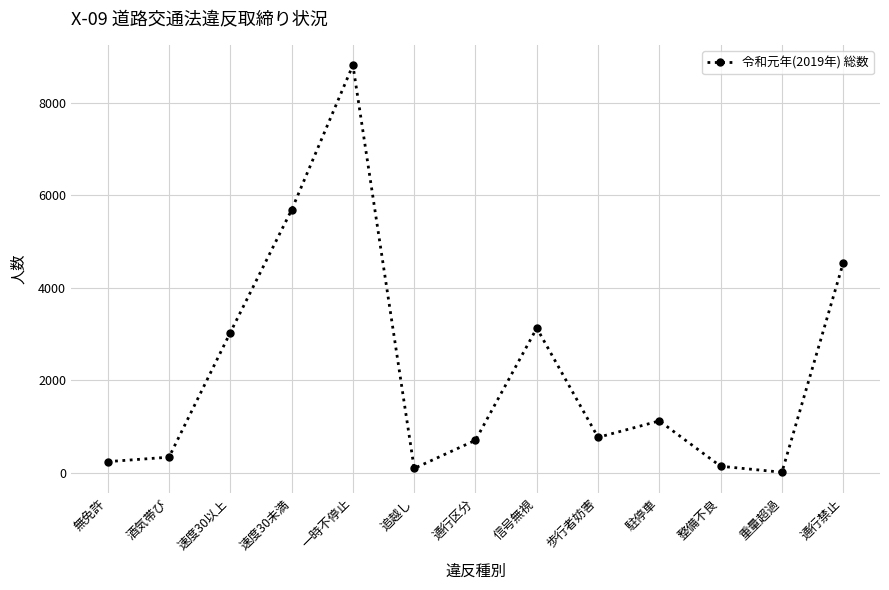

What is the change in value from 無免許 to 通行区分?

+463